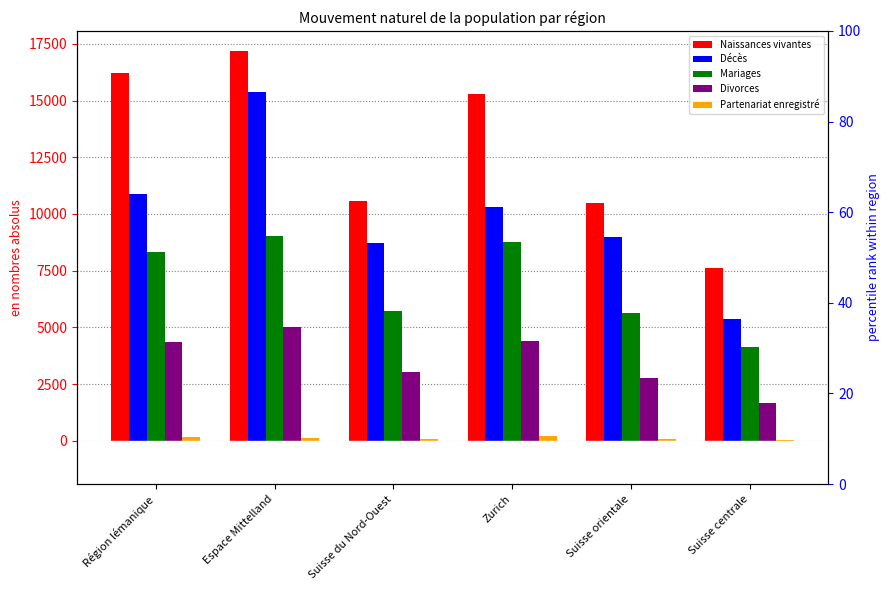

How many data points does each series have?

6